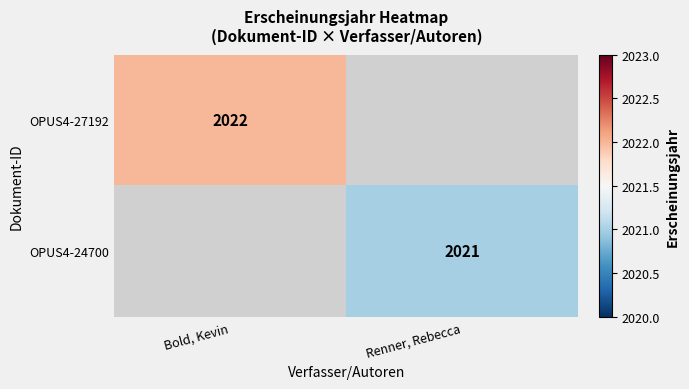

What is the maximum value shown in the chart?

2022